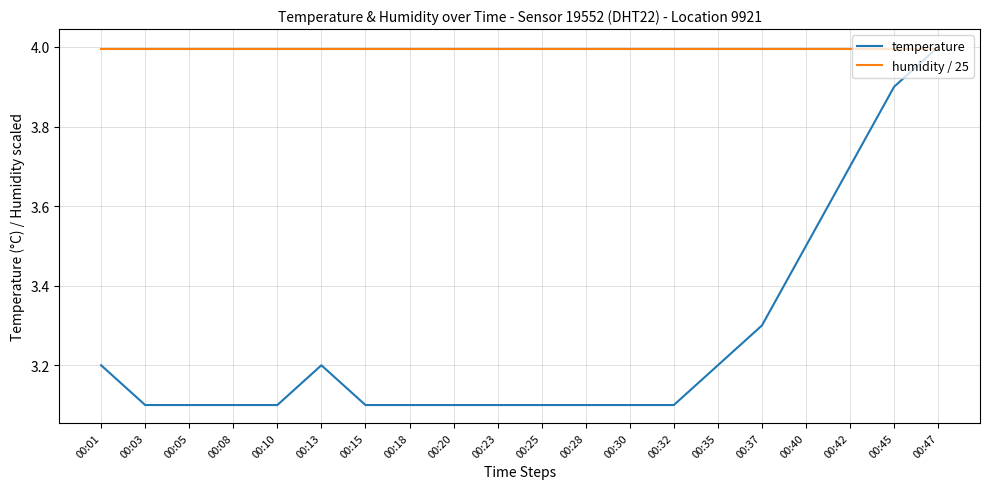

At how many categories does at least one series exceed 3?

20